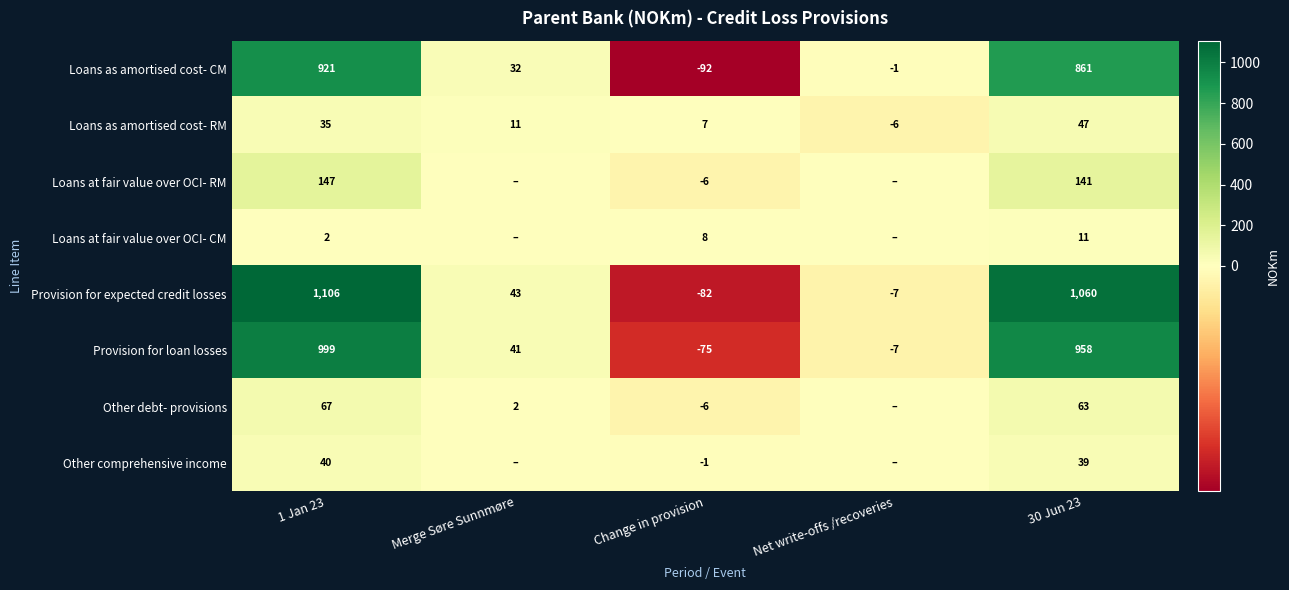

Is it true that Loans as amortised cost- CM equals -92 at Change in provision?

True